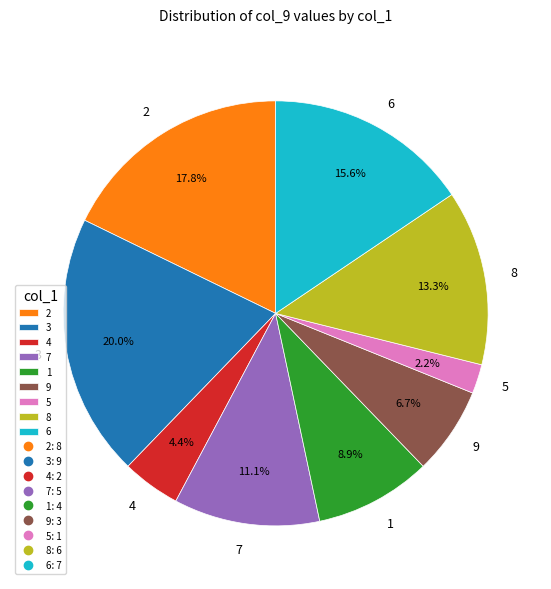

What percentage is the 1 slice, to the nearest percent?

9%